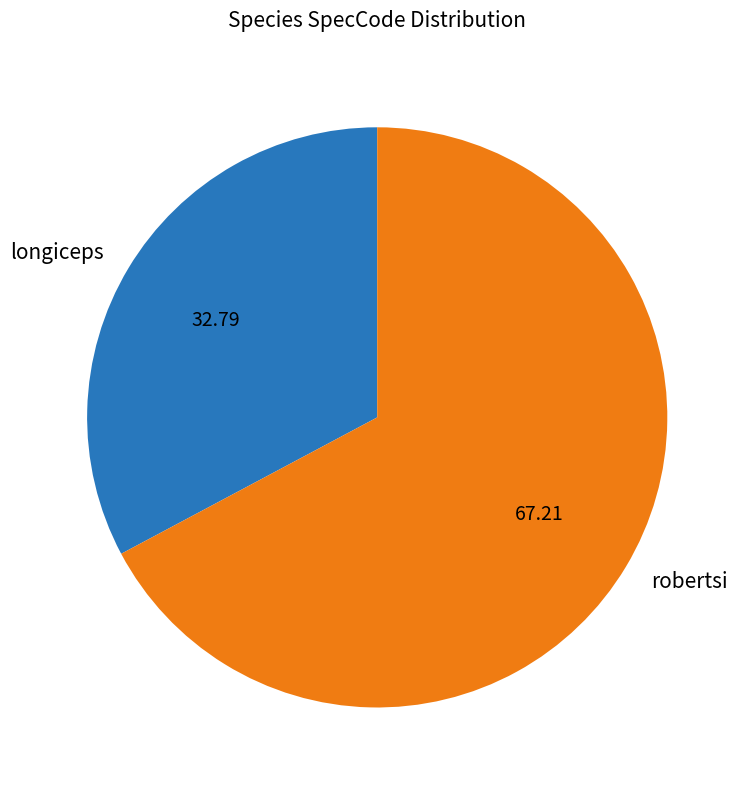

Is the sum of longiceps and robertsi greater than half?

Yes